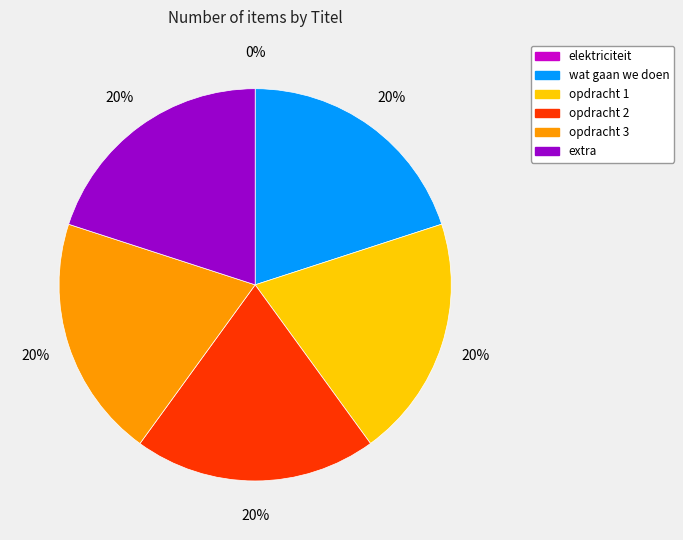

To the nearest percent, what is the average slice percentage?

17%